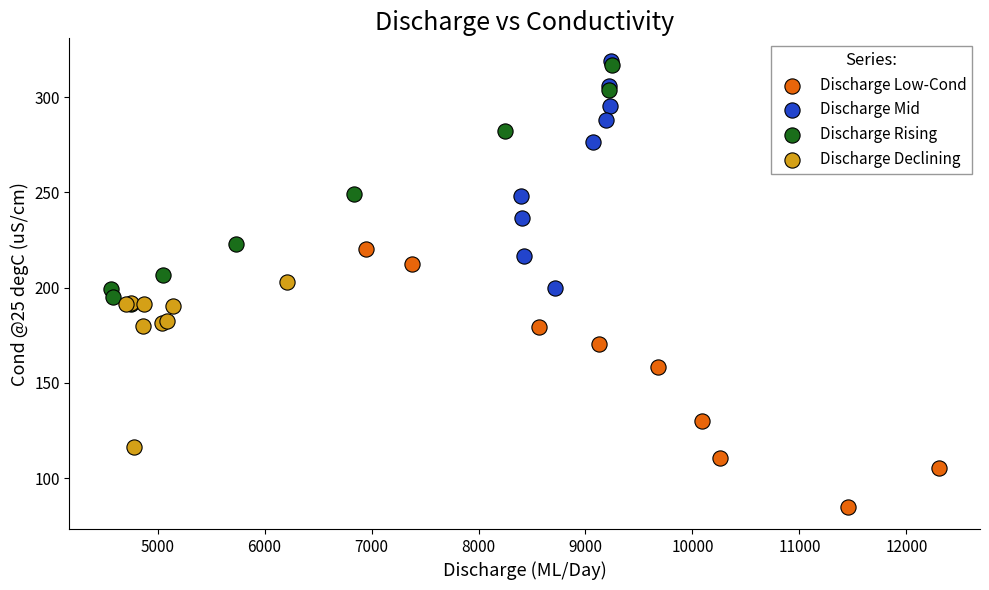

What are all the series names shown in the legend?

Discharge Low-Cond, Discharge Mid, Discharge Rising, Discharge Declining